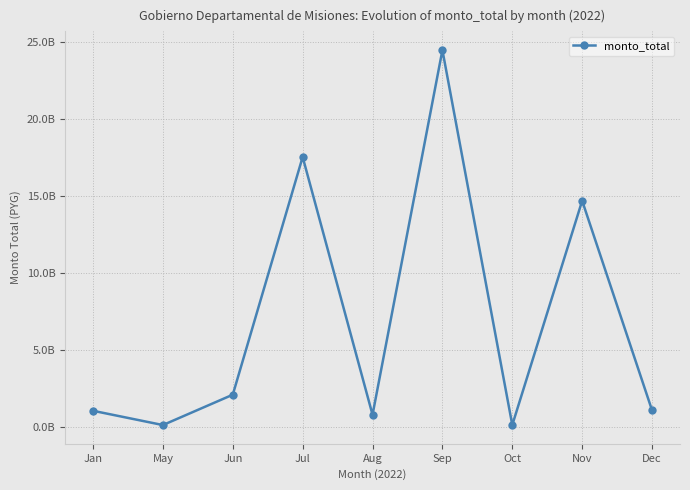

Does the chart have visible grid lines?

Yes